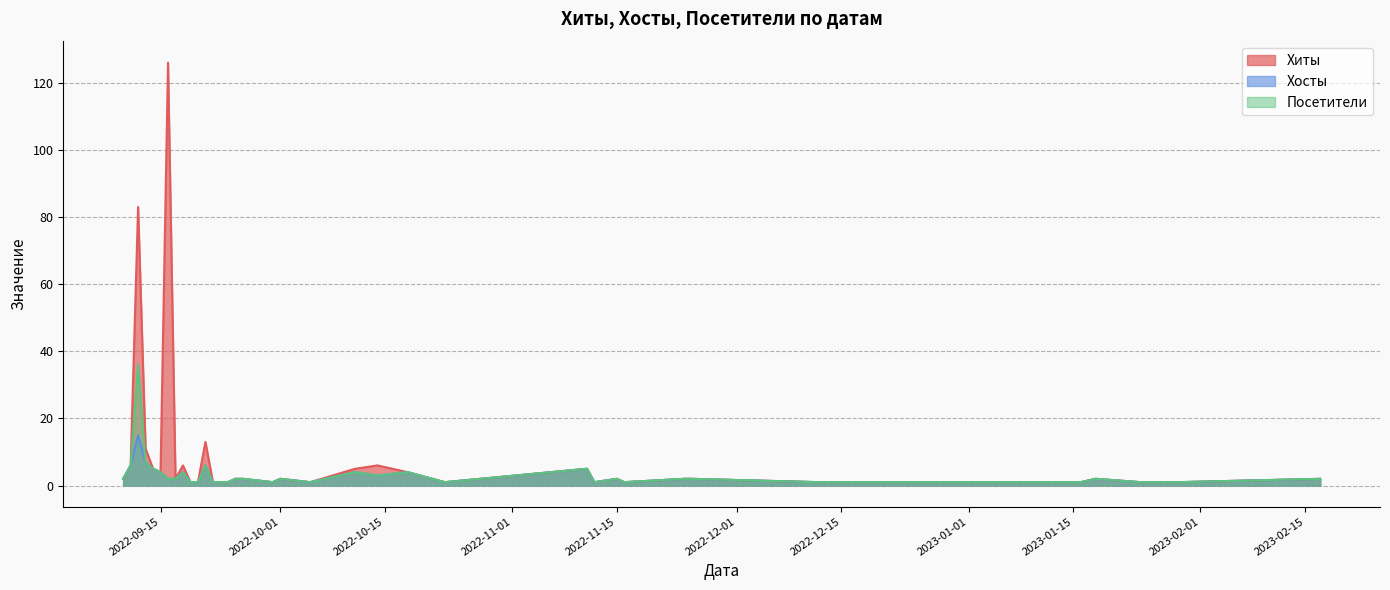

True or false: Хосты and Хиты intersect in this chart.

False